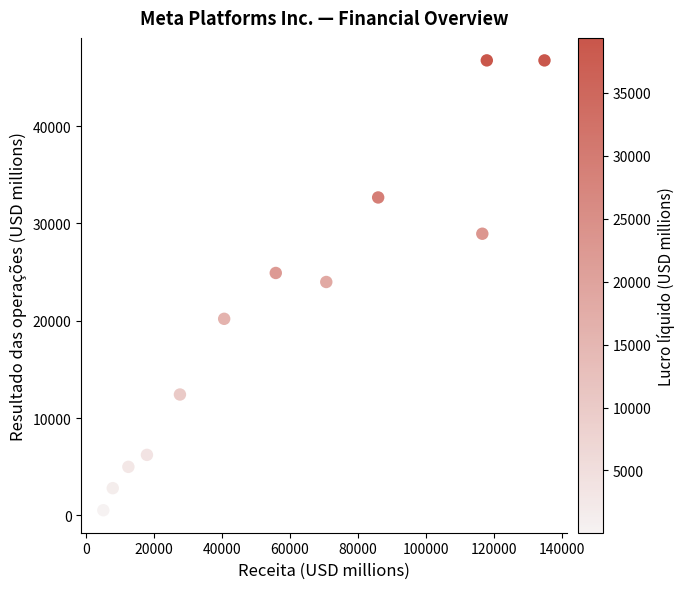

What is the range of X values (max minus min)?

129813